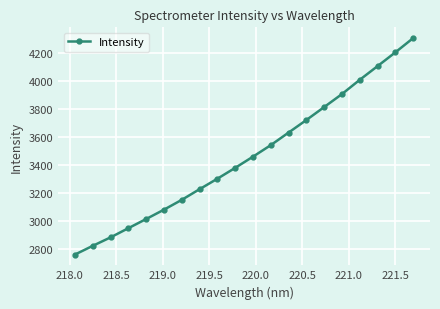

What is the value of the 9th point from the left?

3303.8